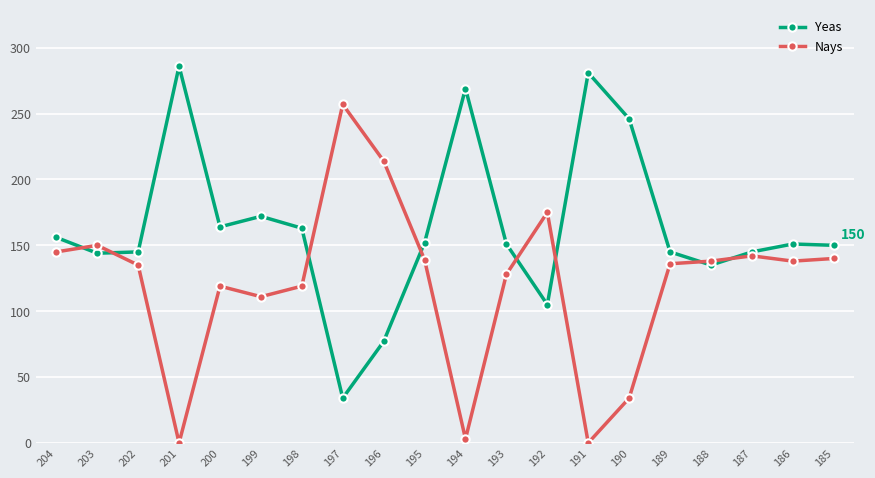

The value of Yeas at 186 is 212. True or false?

False